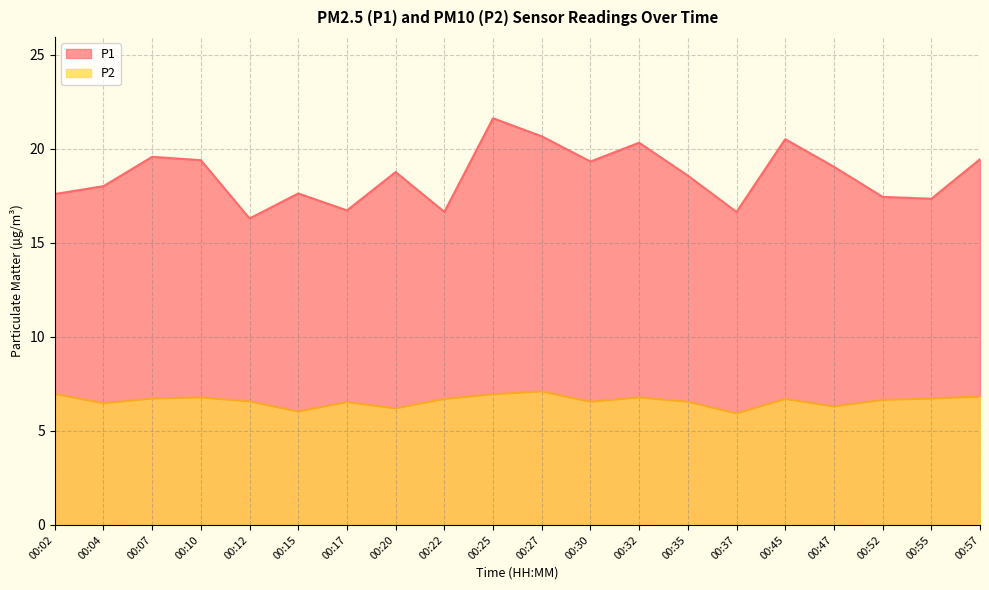

List the labels in order of P1 value, largest first.

00:25, 00:27, 00:45, 00:32, 00:07, 00:57, 00:10, 00:30, 00:47, 00:20, 00:35, 00:04, 00:15, 00:02, 00:52, 00:55, 00:17, 00:22, 00:37, 00:12